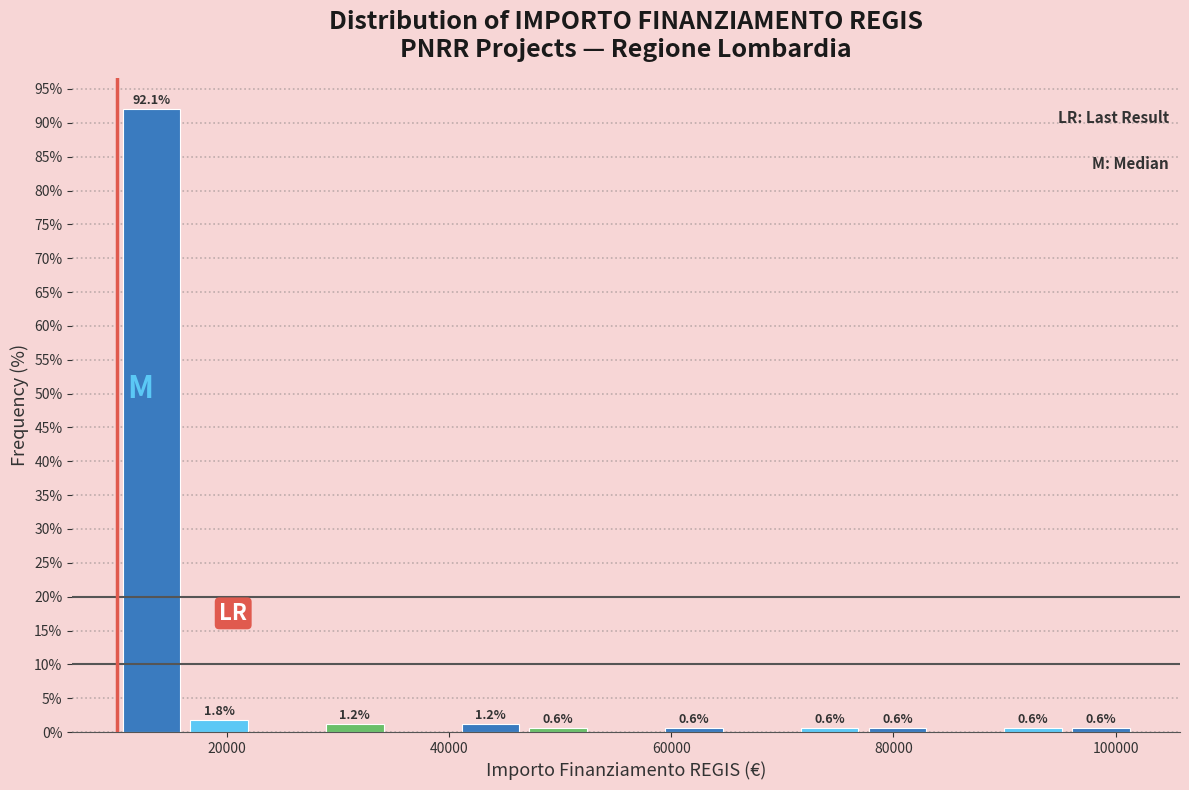

Read against the x-axis, roughly where is the centre of the tallest bar?

14000